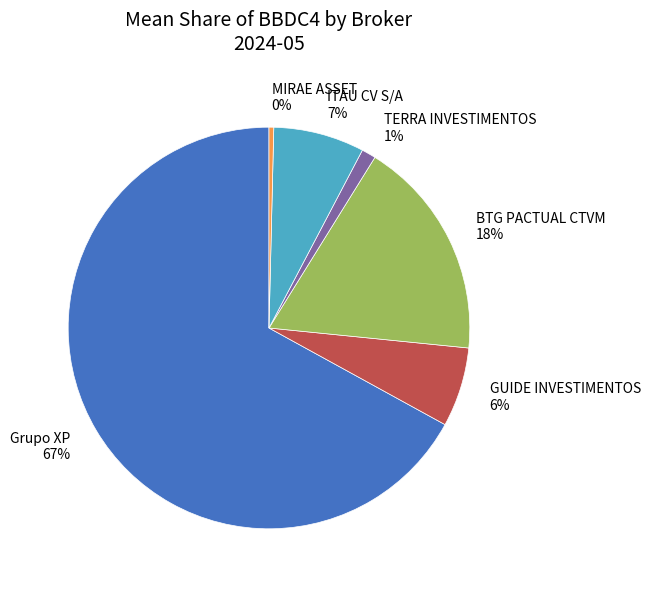

Is Grupo XP the majority of the pie?

Yes